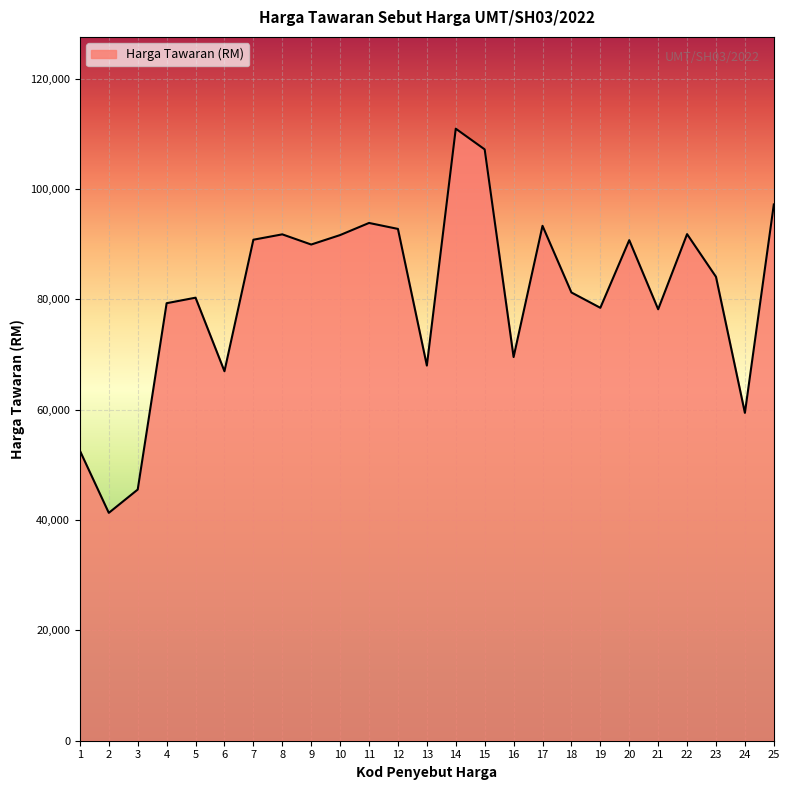

The chart shows a value of 97200 at 25. True or false?

True